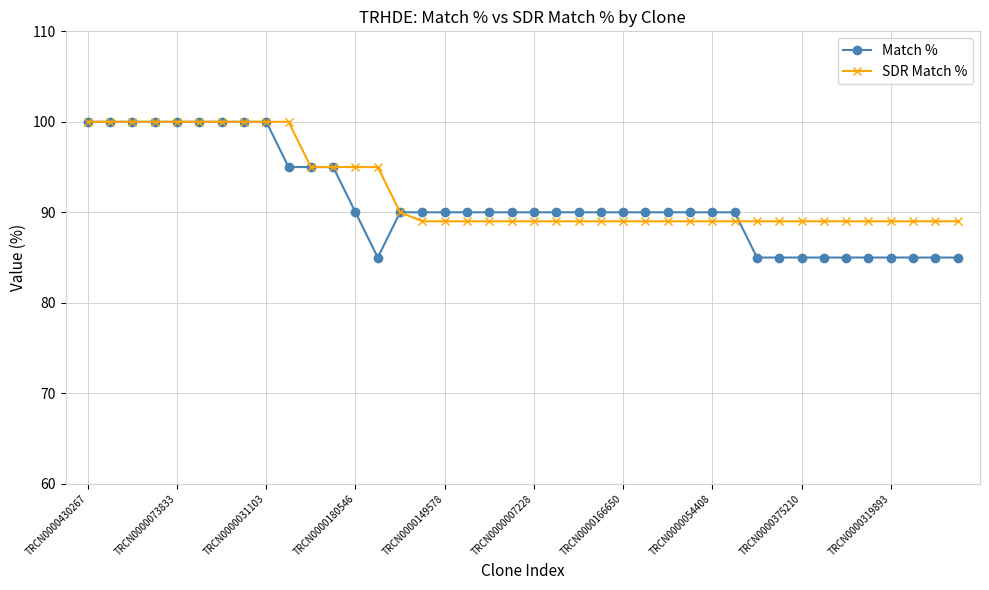

At how many categories does at least one series exceed 93?

14